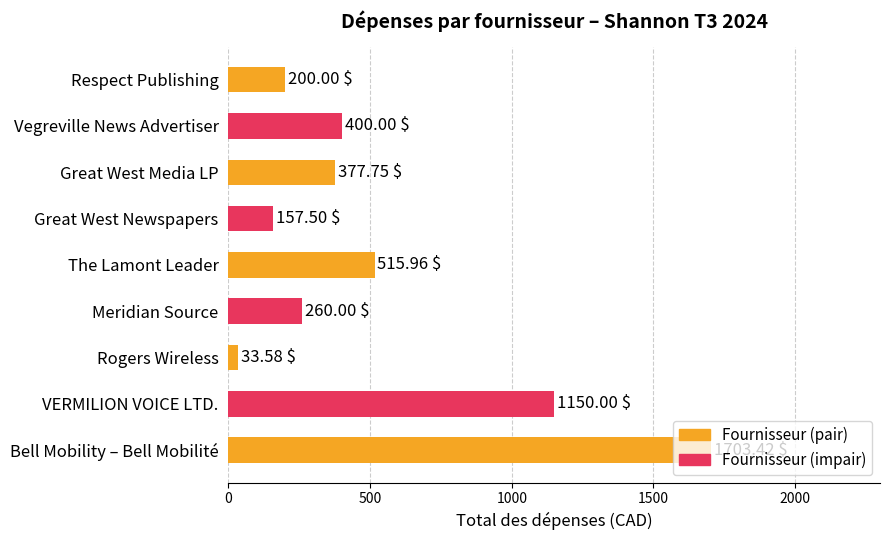

Rank the categories by value from lowest to highest.

Rogers Wireless, Great West Newspapers, Respect Publishing, Meridian Source, Great West Media LP, Vegreville News Advertiser, The Lamont Leader, VERMILION VOICE LTD., Bell Mobility – Bell Mobilité